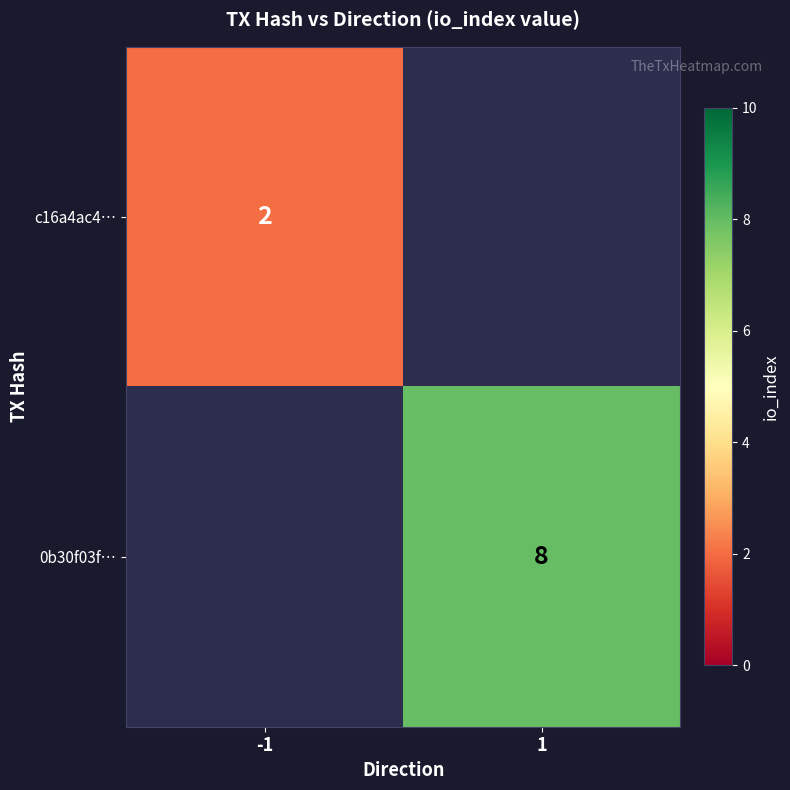

The value of 0b30f03f… at 1 is 11. True or false?

False